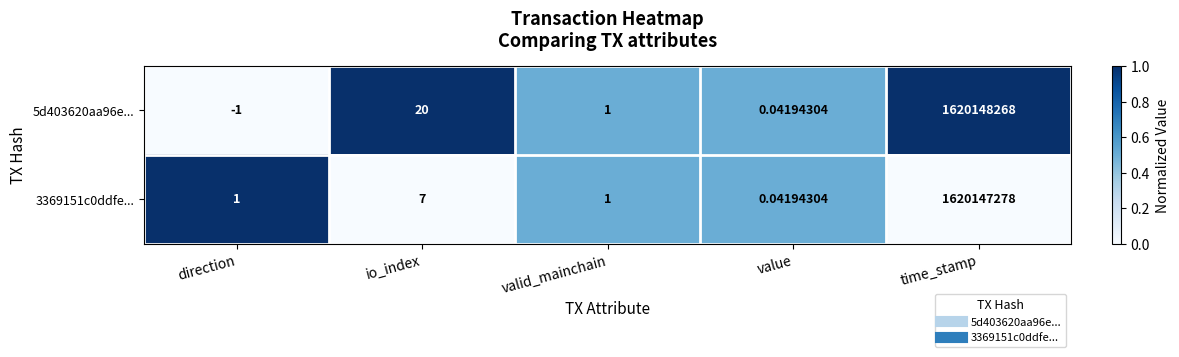

What is the maximum value shown in the chart?

1620148268.0